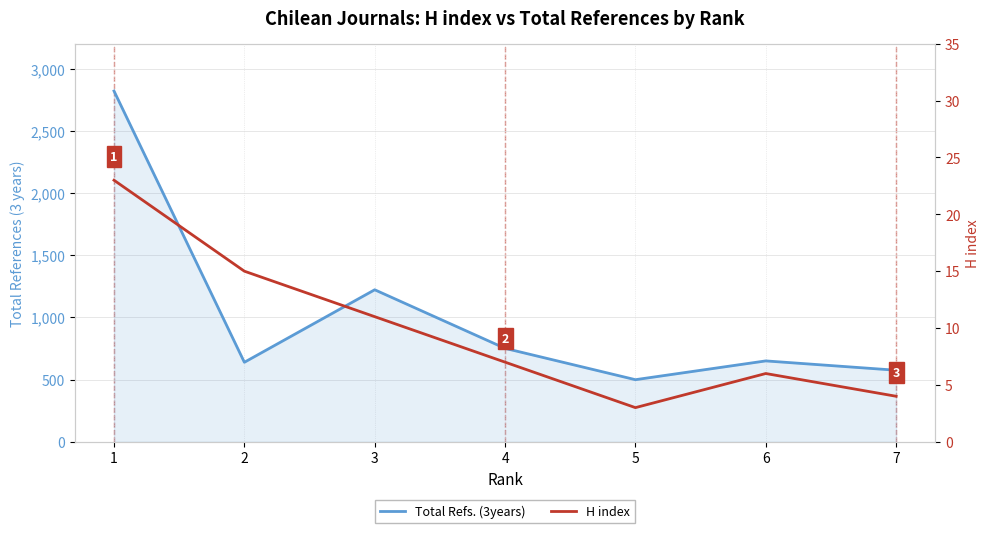

What is the value of the H index point at the 4th from the left?

7